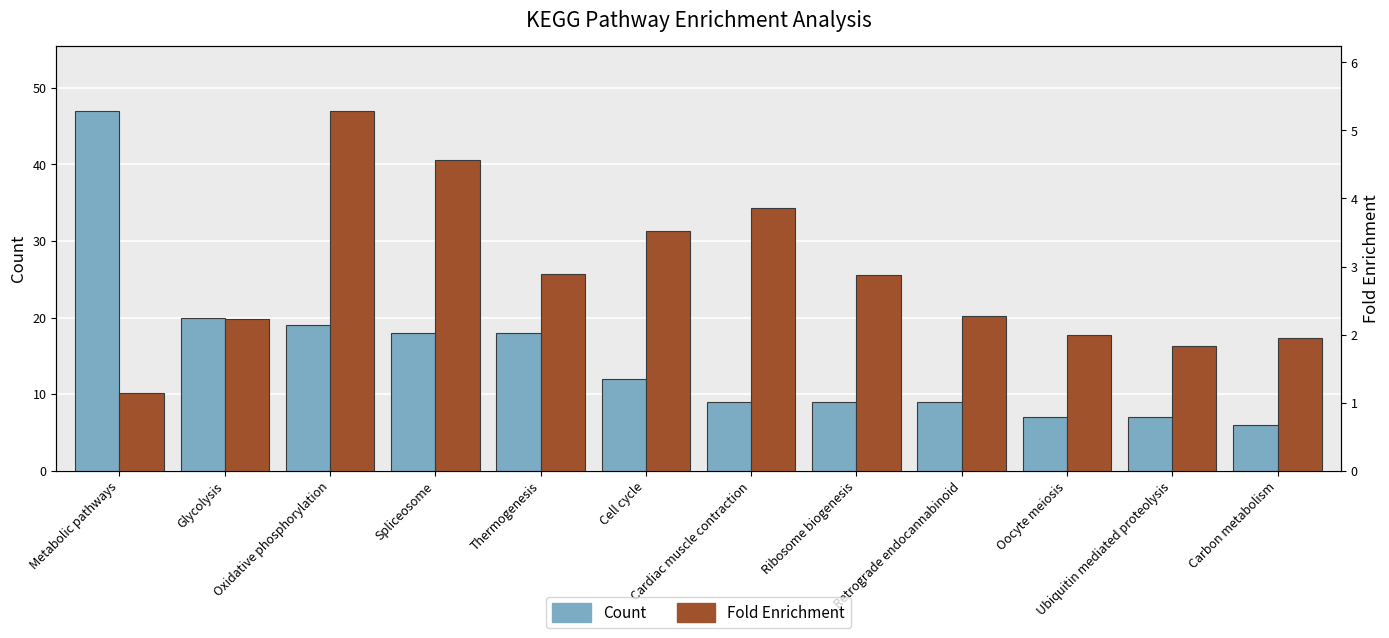

How many values in the Fold Enrichment series exceed 2?

8